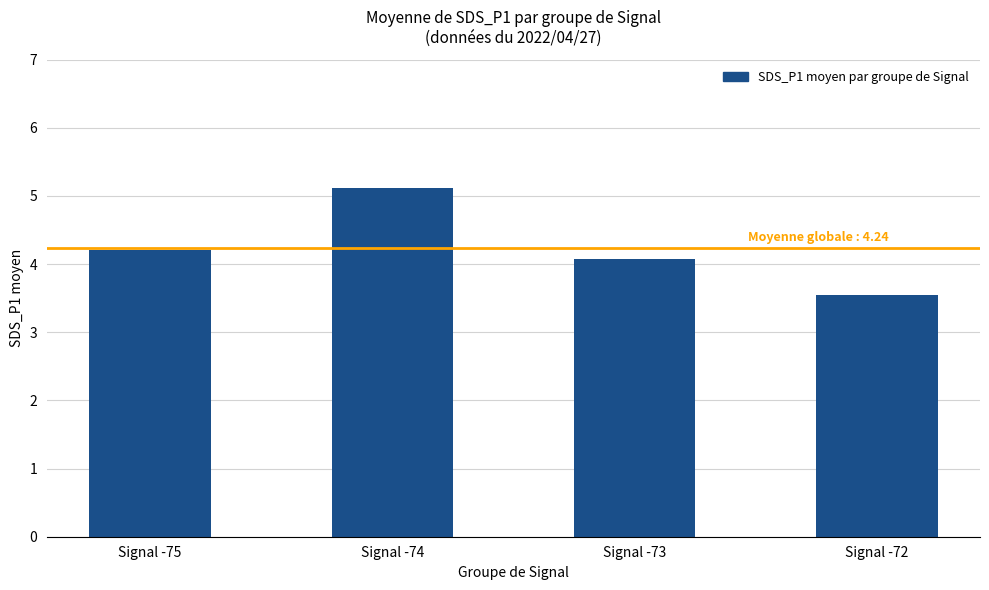

How many series are shown in this chart?

1